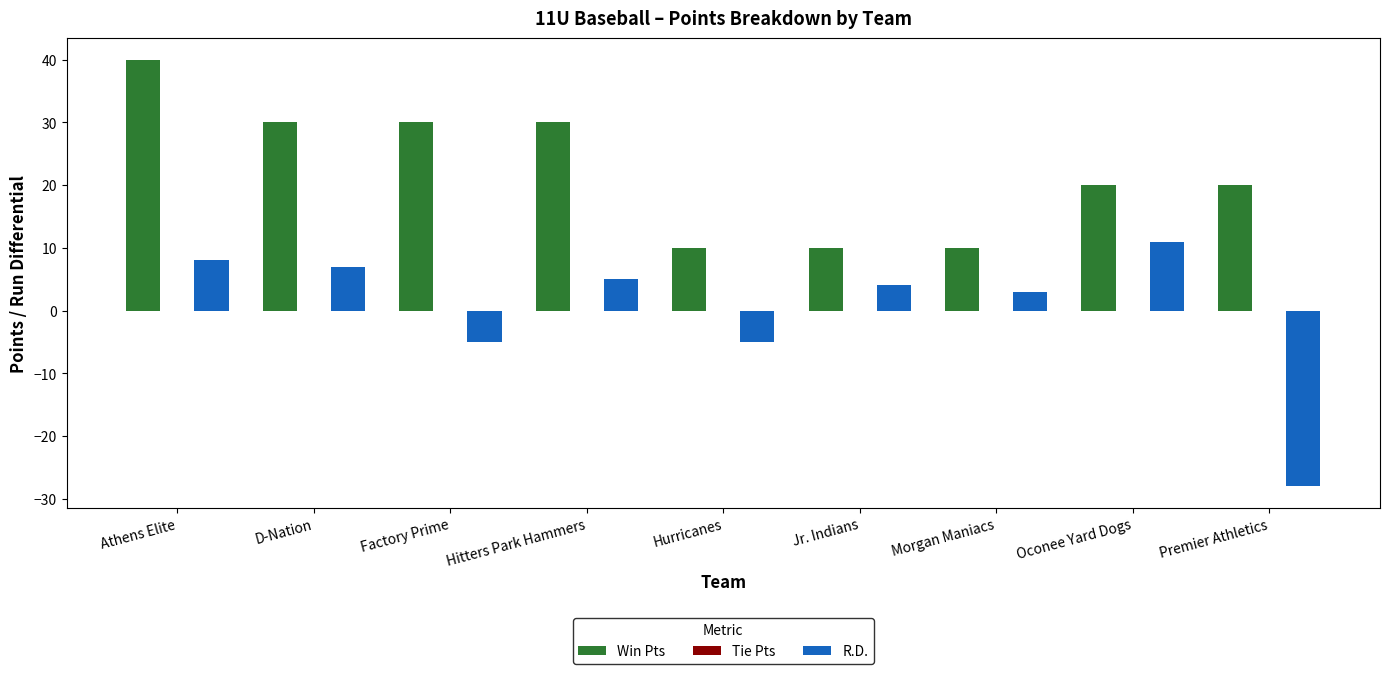

Which category has the highest value in the Win Pts series?

Athens Elite